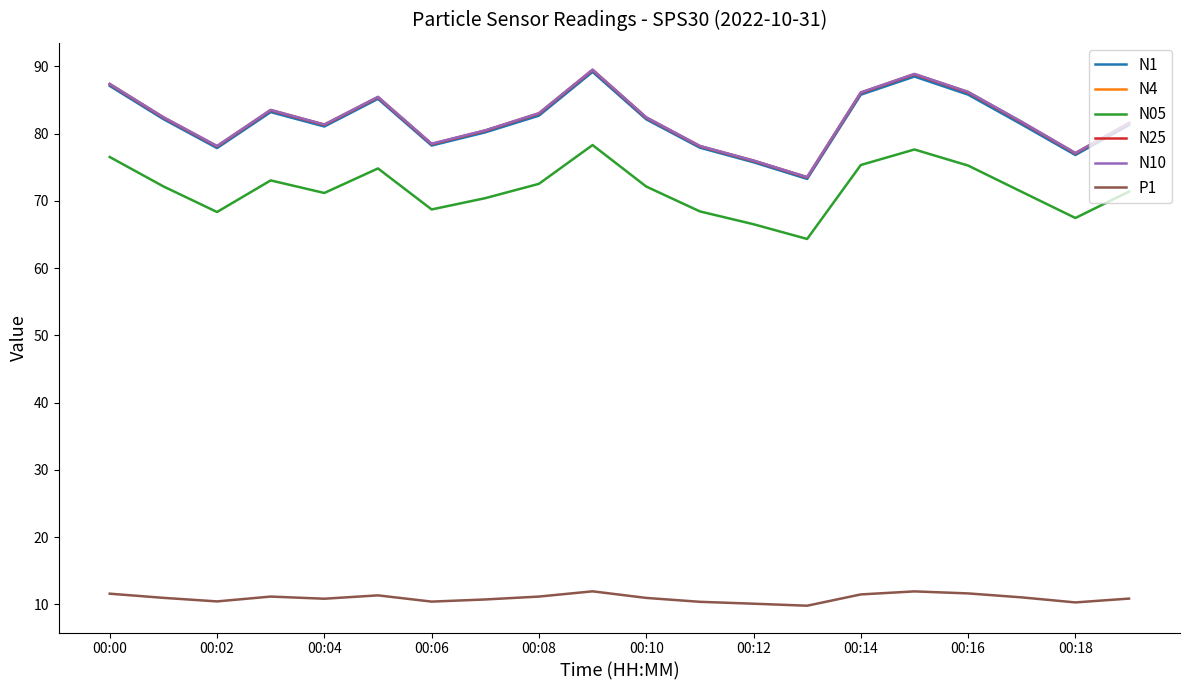

What is the maximum value shown in the chart?

89.5